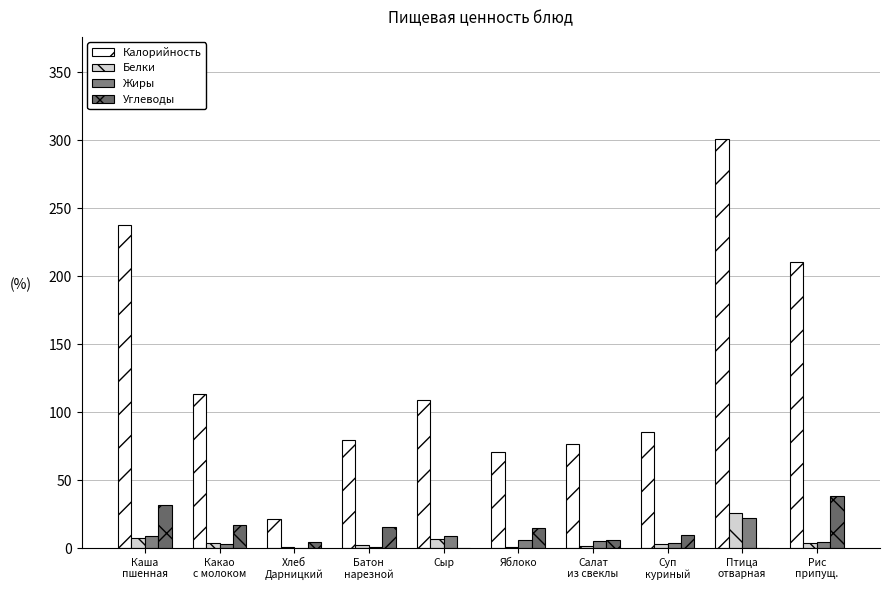

At which category is the sum across all series the highest?

Птица
отварная